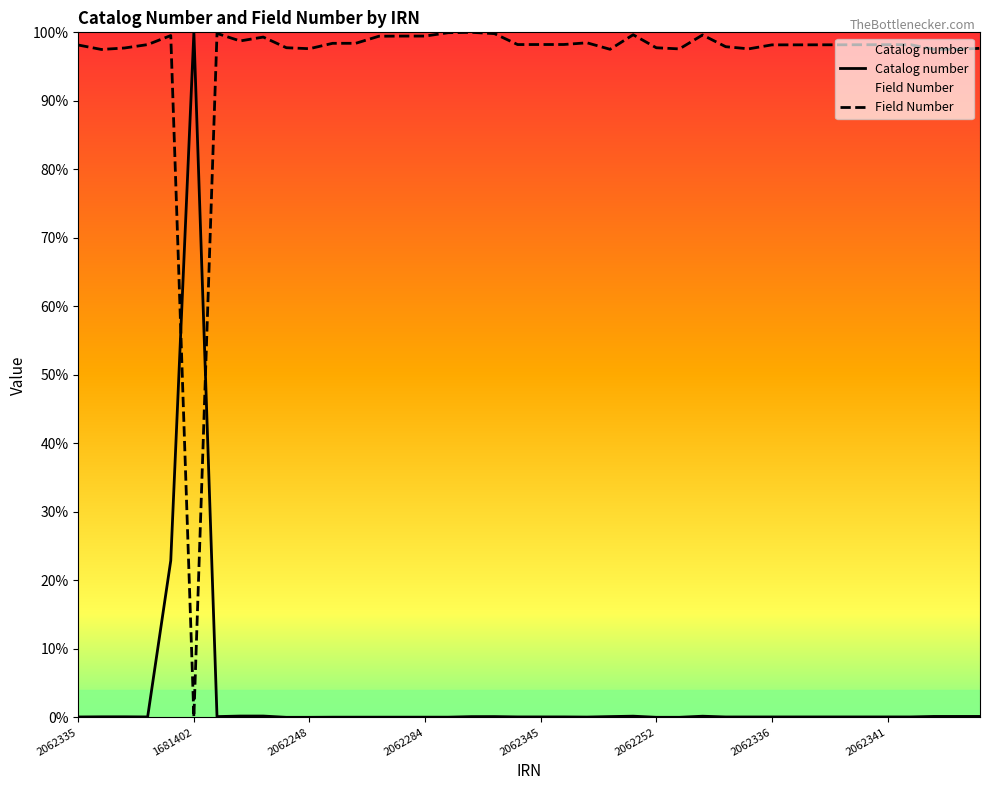

Does the chart have visible grid lines?

No